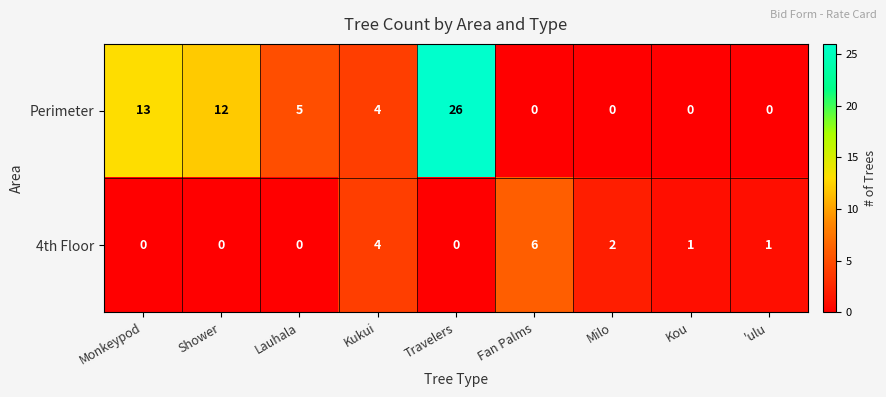

Count the 4th Floor values in the range 0 to 2.

7